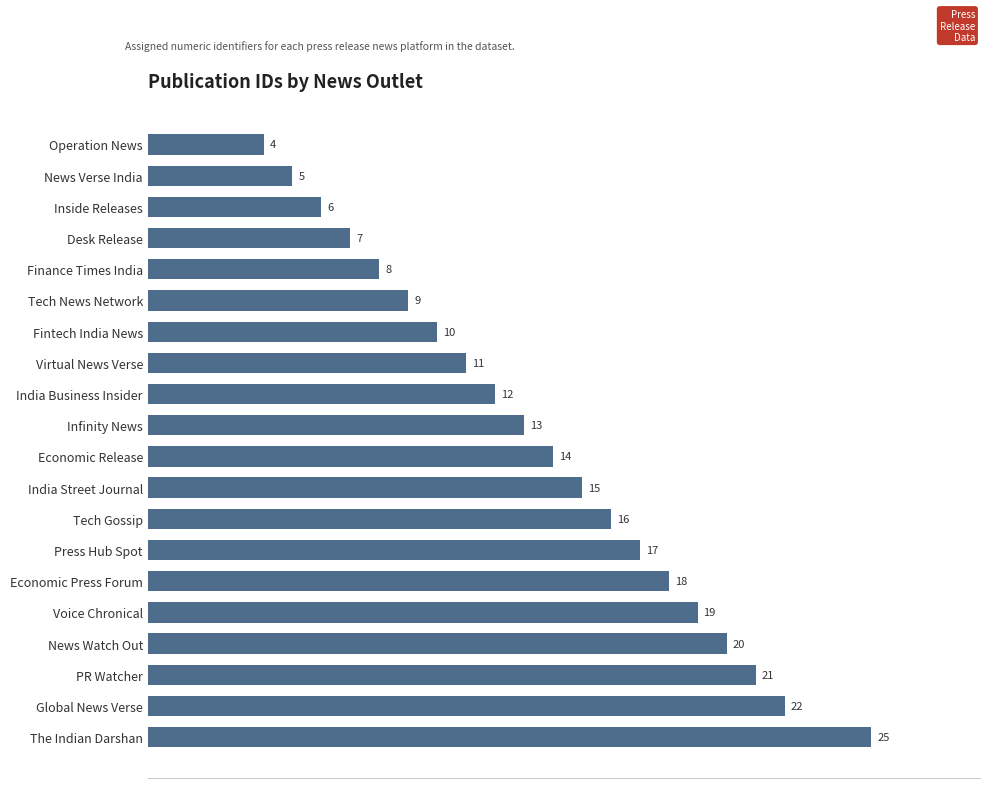

List the labels in order of value, smallest first.

Operation News, News Verse India, Inside Releases, Desk Release, Finance Times India, Tech News Network, Fintech India News, Virtual News Verse, India Business Insider, Infinity News, Economic Release, India Street Journal, Tech Gossip, Press Hub Spot, Economic Press Forum, Voice Chronical, News Watch Out, PR Watcher, Global News Verse, The Indian Darshan